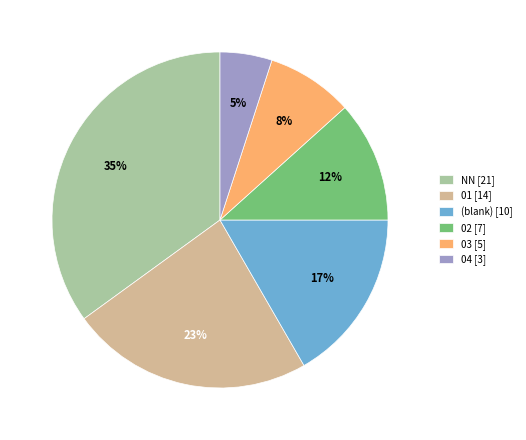

To the nearest percent, what percentage of the pie is NN [21]?

35%